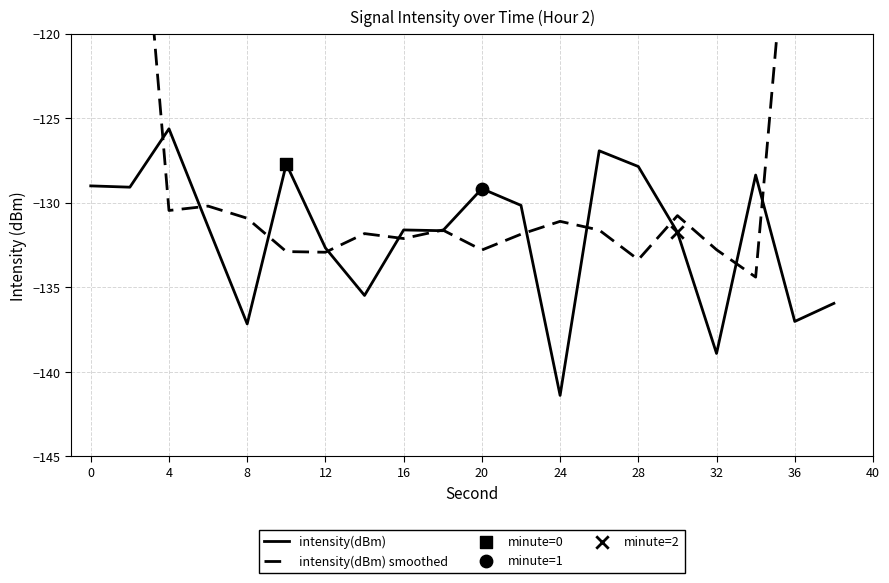

What is the minimum value for intensity(dBm)?

-141.4